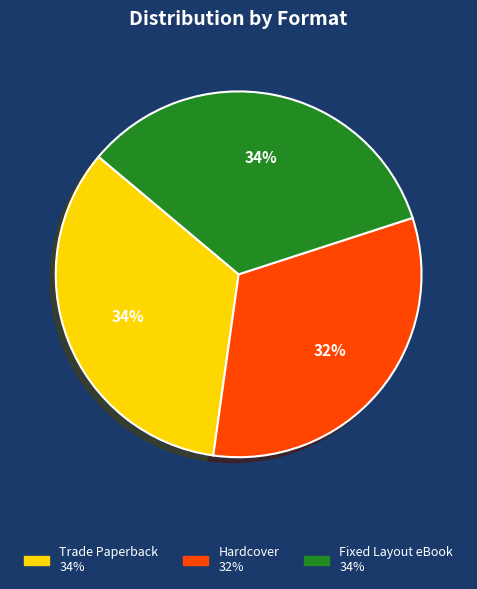

Is there a majority slice in this chart?

No